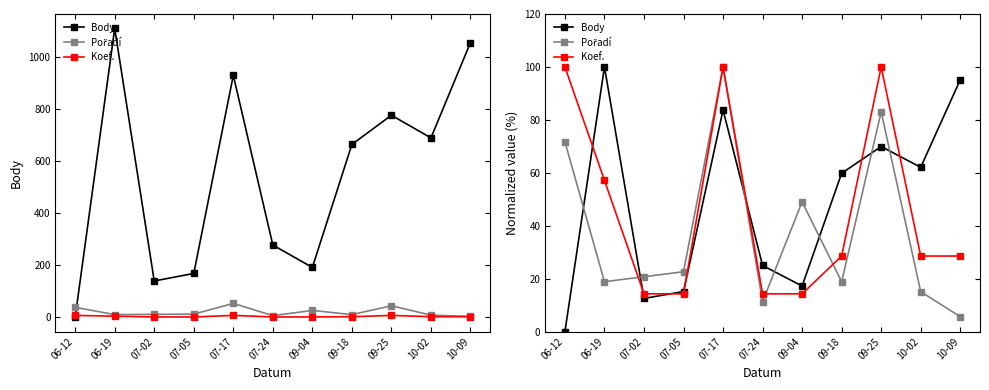

At how many categories does at least one series exceed 88?

5